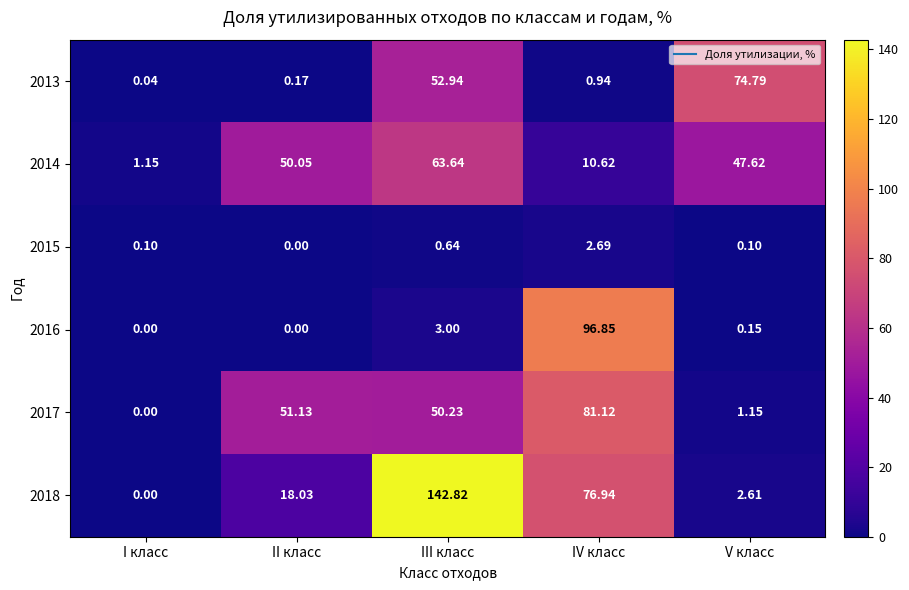

Where is 2016 nearest to the value 48?

III класс